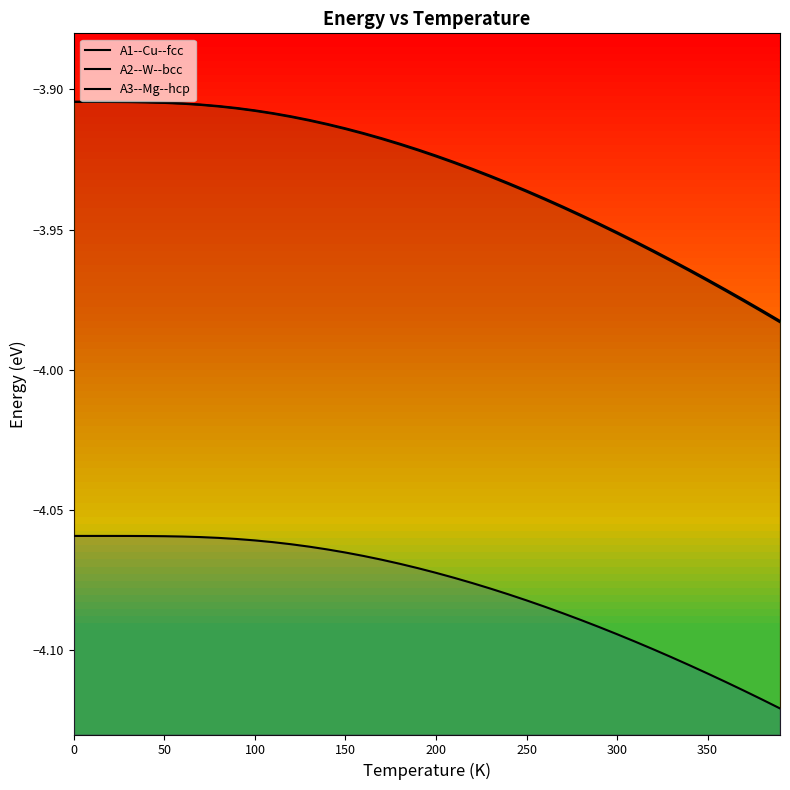

What is the total value across all series at 300?

-11.9